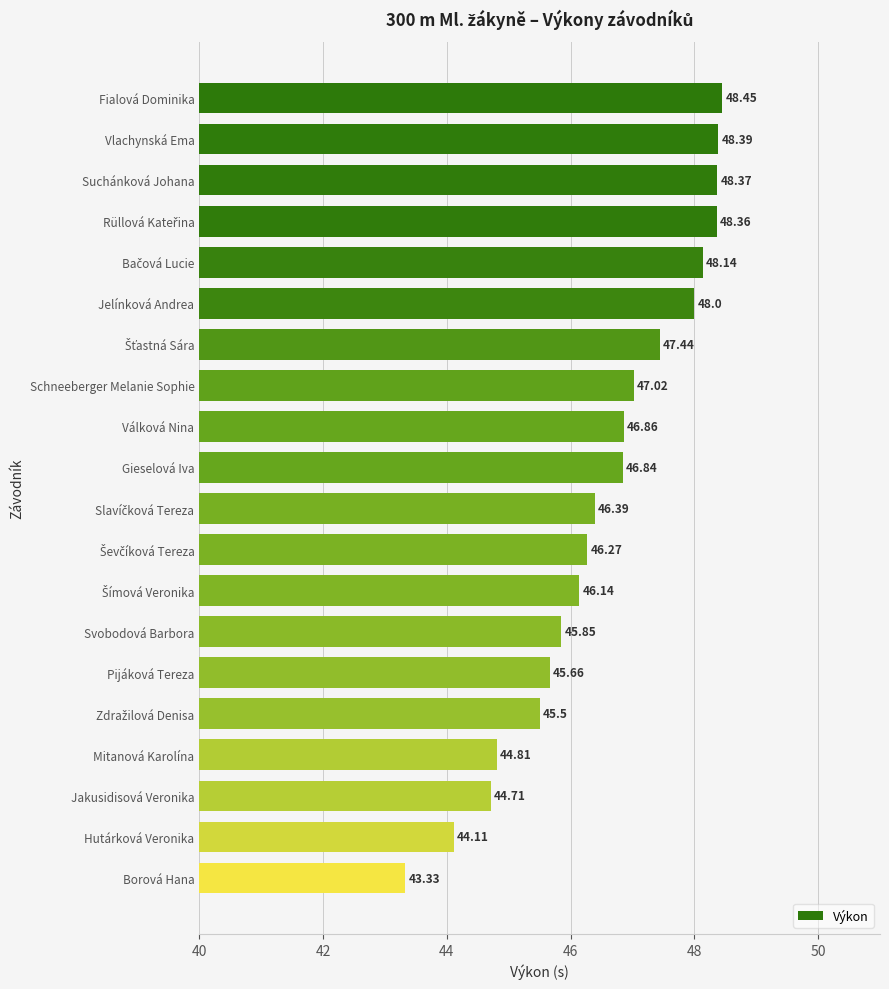

What is the change in value from Fialová Dominika to Jakusidisová Veronika?

-3.7